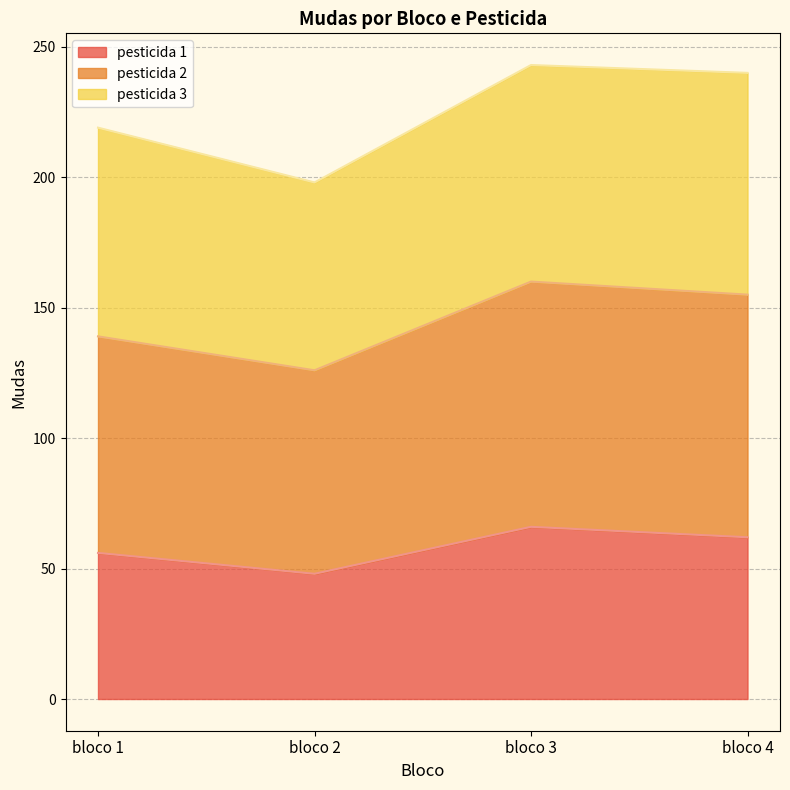

Which series has the widest spread of values?

pesticida 2